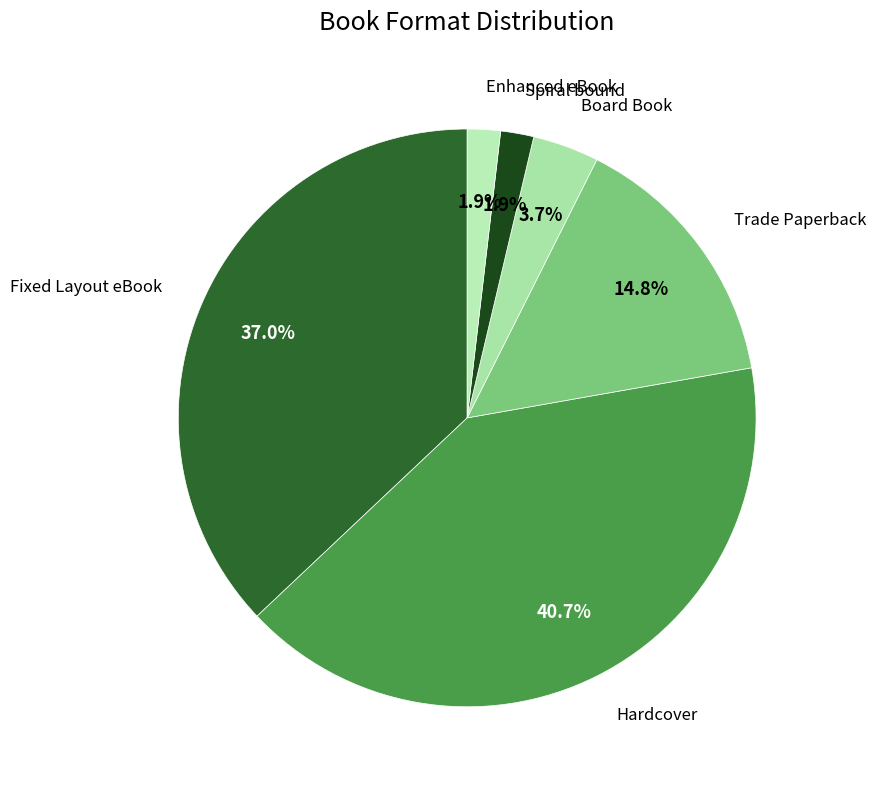

What percentage is the Fixed Layout eBook slice, to the nearest percent?

37%